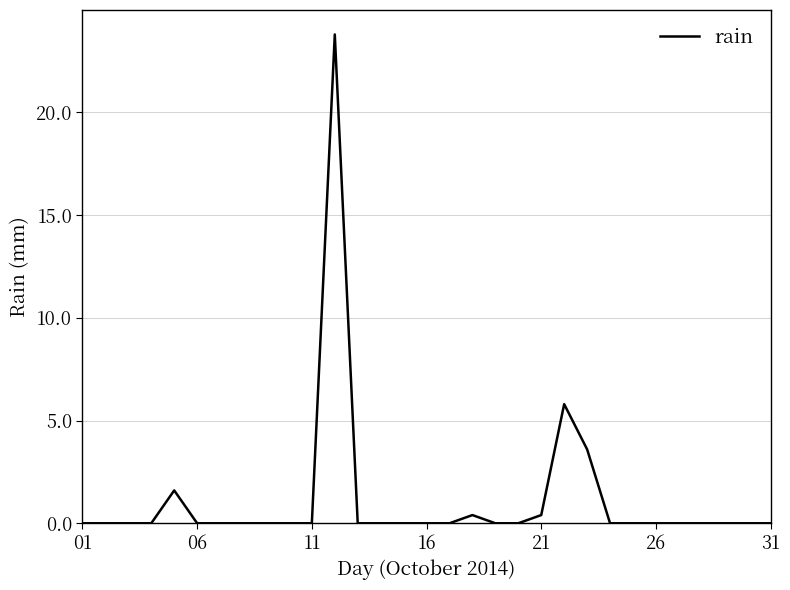

What is the difference between the maximum and minimum values?

23.8